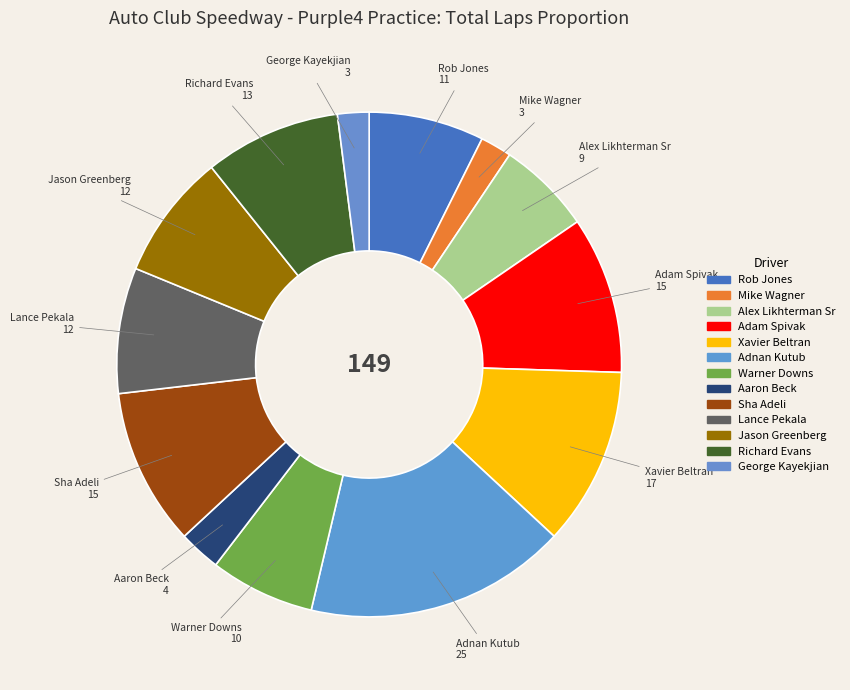

Between Sha Adeli and Richard Evans, which is larger?

Sha Adeli